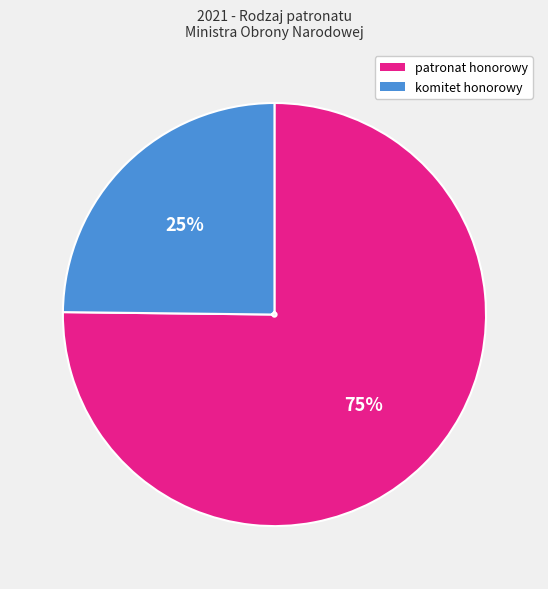

What is the majority slice?

patronat honorowy